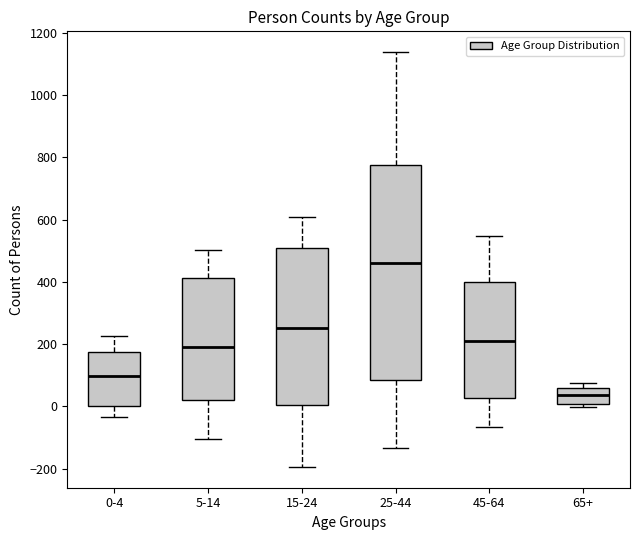

Reading left to right, transcribe this box plot: for each box, give where its median line is, the range the box spans, and where its two whiskers end, as read against the y-axis. The values are not printed on the chart, so give them approximately, as read against the axis.

0-4: median 100, box 0 to 180, whiskers -40 to 220
5-14: median 200, box 20 to 420, whiskers -100 to 500
15-24: median 260, box 0 to 520, whiskers -200 to 600
25-44: median 460, box 80 to 780, whiskers -140 to 1140
45-64: median 200, box 20 to 400, whiskers -60 to 540
65+: median 40, box 0 to 60, whiskers 0 (just below the box's lower edge) to 80